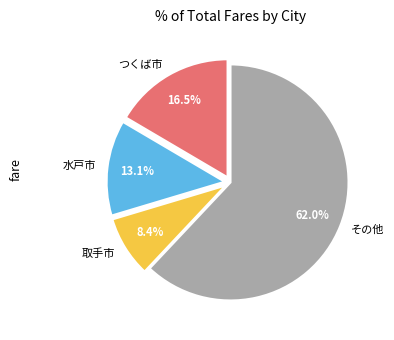

Rank the categories by value from highest to lowest.

その他, つくば市, 水戸市, 取手市